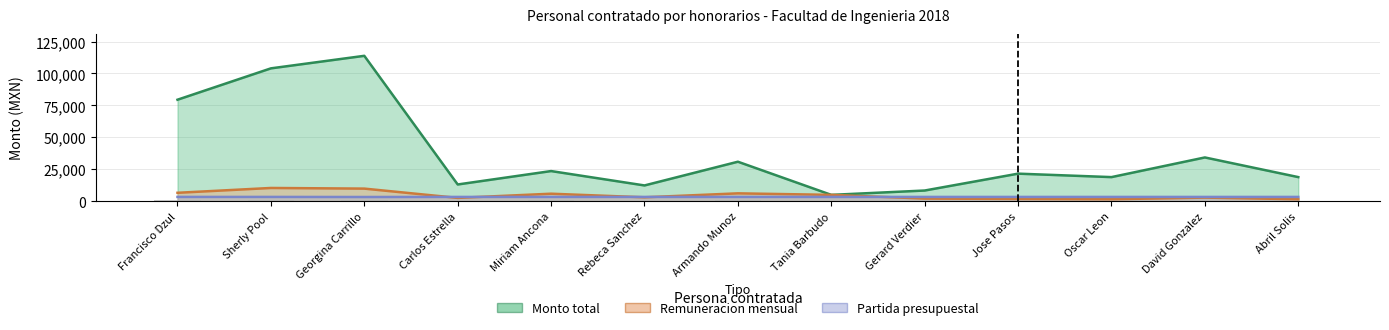

Is it true that Monto total equals 34283.2 at David Gonzalez?

True